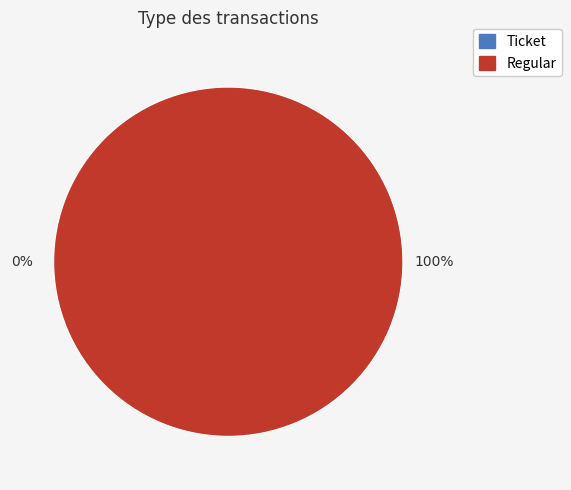

Is there a majority slice in this chart?

Yes